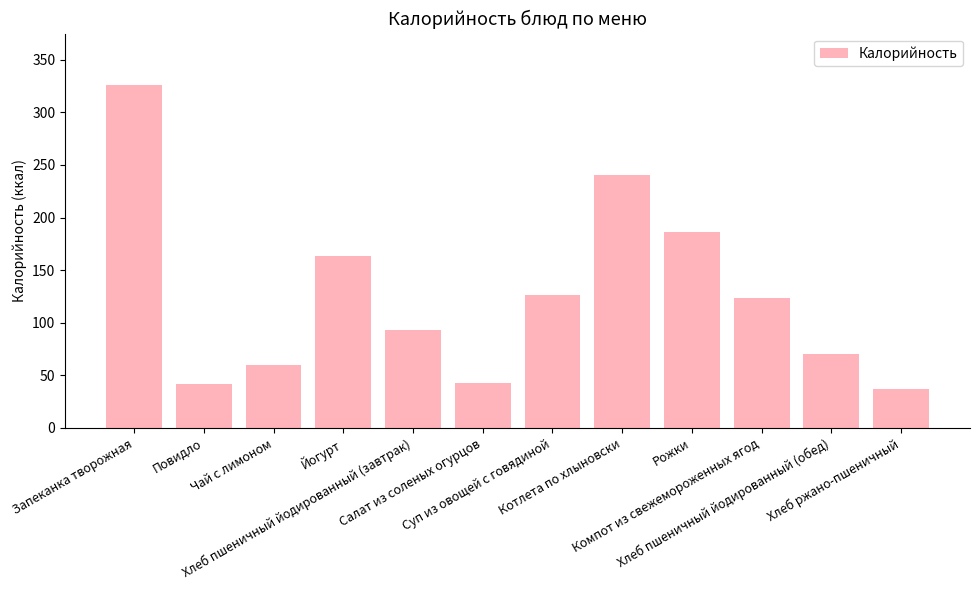

What is the minimum value shown in the chart?

36.8